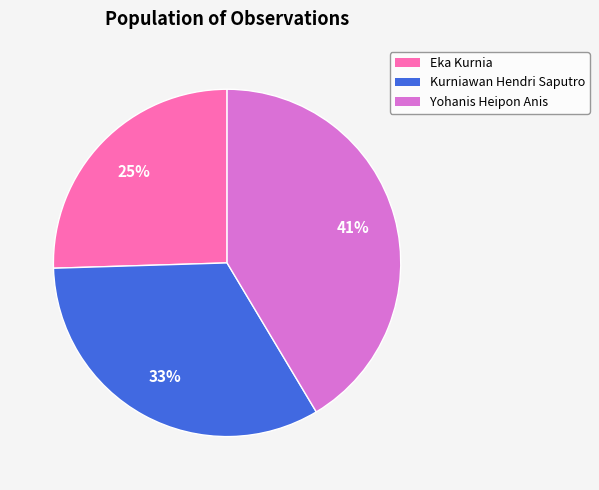

Which category has the smallest portion of the pie?

Eka Kurnia